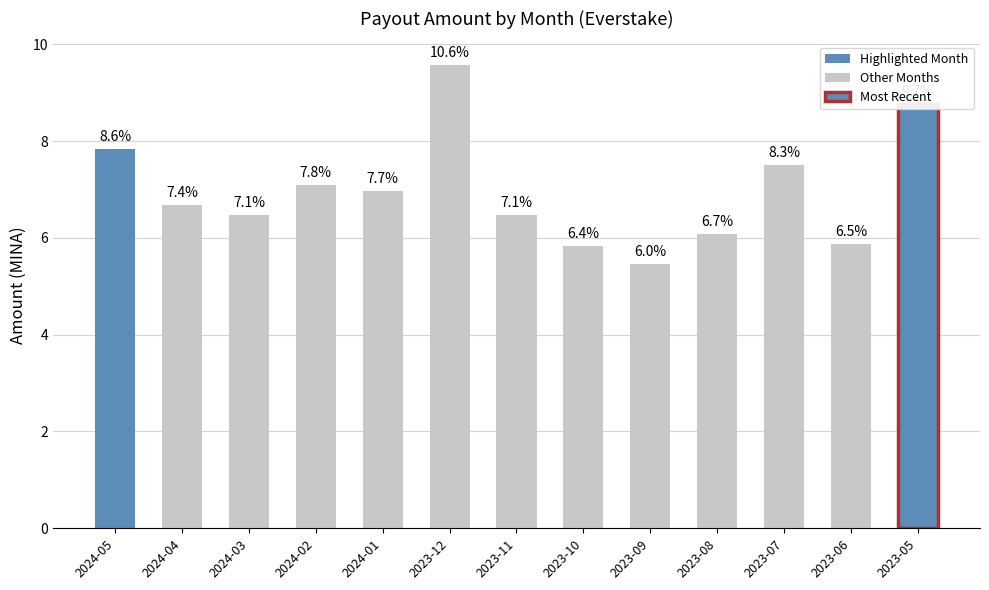

What is the average value?

7.0